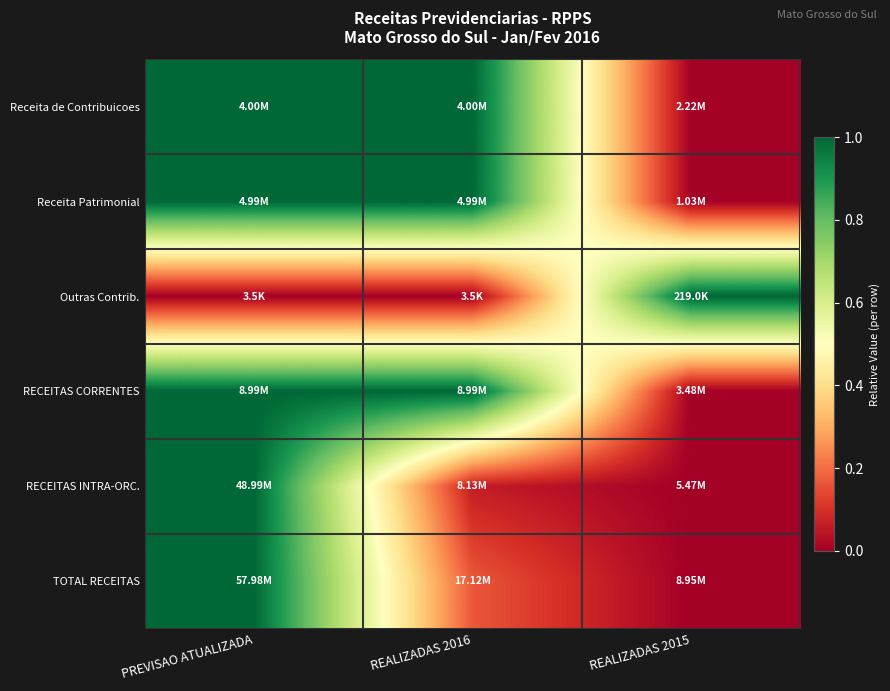

Count the number of categories in the chart.

3